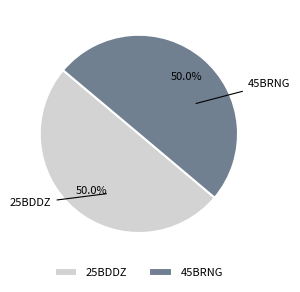

Count the number of slices in the pie.

2